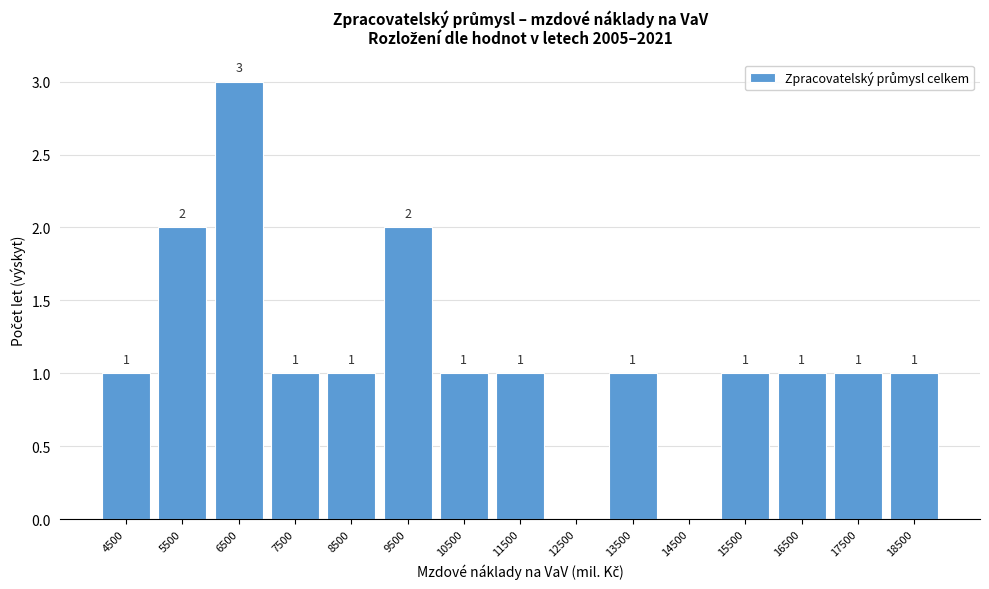

Reading right to left, extract all data points from this chart.

18500=1	17500=1	16500=1	15500=1	14500=0	13500=1	12500=0	11500=1	10500=1	9500=2	8500=1	7500=1	6500=3	5500=2	4500=1